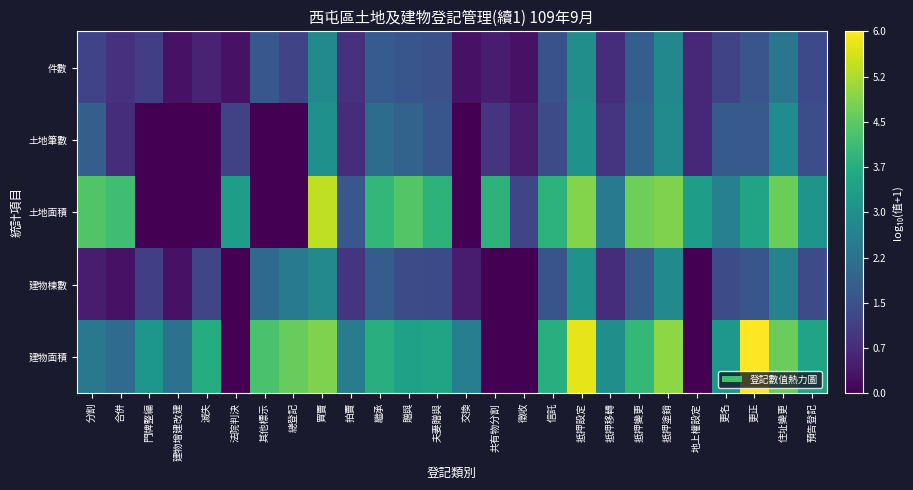

Reading left to right, what are all the values shown in this chart?

件數: 分割=1.2	合併=0.8	門牌整編=1.1	建物增建改建=0.3	滅失=0.6	法院判決=0.3	其他標示=1.6	總登記=1.2	買賣=2.8	拍賣=0.8	繼承=1.7	贈與=1.6	夫妻贈與=1.5	交換=0.3	共有物分割=0.5	徵收=0.3	信託=1.5	抵押設定=2.9	抵押移轉=0.8	抵押變更=1.8	抵押塗銷=2.8	地上權設定=0.7	更名=1.2	更正=1.6	住址變更=2.4	預告登記=1.3
土地筆數: 分割=1.8	合併=0.8	門牌整編=0.0	建物增建改建=0.0	滅失=0.0	法院判決=1.2	其他標示=0.0	總登記=0.0	買賣=3.0	拍賣=0.8	繼承=2.1	贈與=1.9	夫妻贈與=1.6	交換=0.0	共有物分割=0.9	徵收=0.5	信託=1.4	抵押設定=3.1	抵押移轉=0.9	抵押變更=1.9	抵押塗銷=2.9	地上權設定=0.7	更名=1.7	更正=1.7	住址變更=2.9	預告登記=1.4
土地面積: 分割=4.4	合併=4.1	門牌整編=0.0	建物增建改建=0.0	滅失=0.0	法院判決=3.3	其他標示=0.0	總登記=0.0	買賣=5.4	拍賣=1.6	繼承=3.9	贈與=4.4	夫妻贈與=3.9	交換=0.0	共有物分割=3.9	徵收=1.2	信託=3.9	抵押設定=4.9	抵押移轉=2.5	抵押變更=4.7	抵押塗銷=4.8	地上權設定=3.3	更名=2.6	更正=3.5	住址變更=4.6	預告登記=3.1
建物棟數: 分割=0.5	合併=0.3	門牌整編=1.1	建物增建改建=0.3	滅失=1.3	法院判決=0.0	其他標示=2.0	總登記=2.5	買賣=2.8	拍賣=0.9	繼承=1.7	贈與=1.4	夫妻贈與=1.3	交換=0.5	共有物分割=0.0	徵收=0.0	信託=1.5	抵押設定=3.0	抵押移轉=0.8	抵押變更=1.7	抵押塗銷=2.9	地上權設定=0.0	更名=1.4	更正=1.6	住址變更=2.7	預告登記=1.4
建物面積: 分割=2.4	合併=2.1	門牌整編=3.1	建物增建改建=2.3	滅失=3.7	法院判決=0.0	其他標示=4.3	總登記=4.6	買賣=4.8	拍賣=2.5	繼承=3.8	贈與=3.4	夫妻贈與=3.5	交換=2.6	共有物分割=0.0	徵收=0.0	信託=3.8	抵押設定=5.8	抵押移轉=3.0	抵押變更=4.0	抵押塗銷=5.0	地上權設定=0.0	更名=3.2	更正=6.0	住址變更=4.6	預告登記=3.5